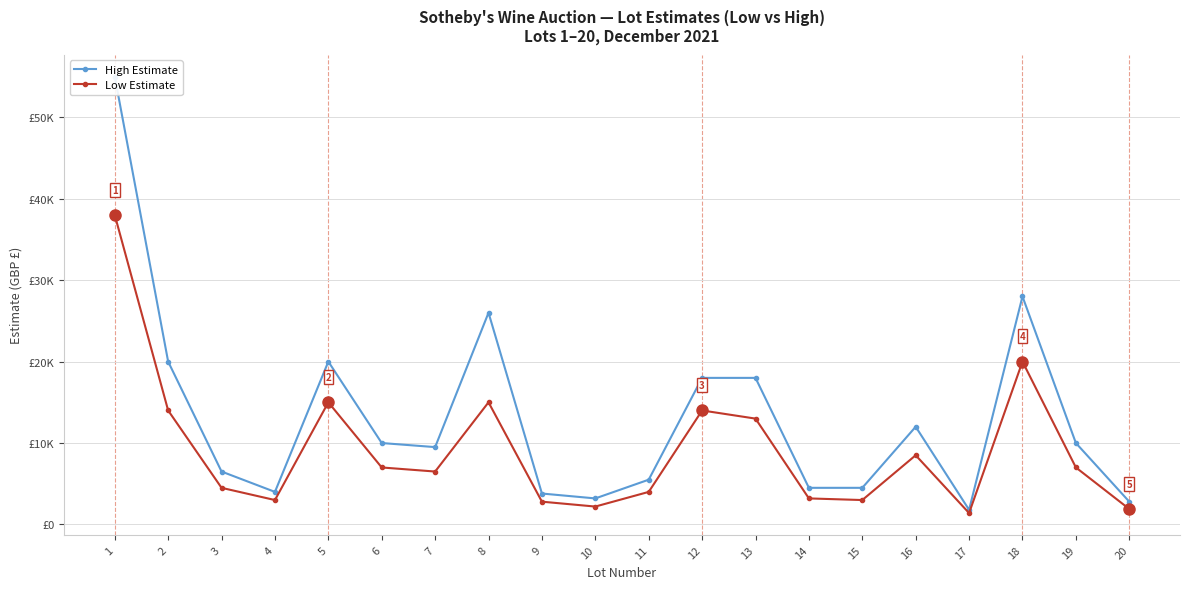

True or false: Low Estimate and High Estimate intersect in this chart.

False